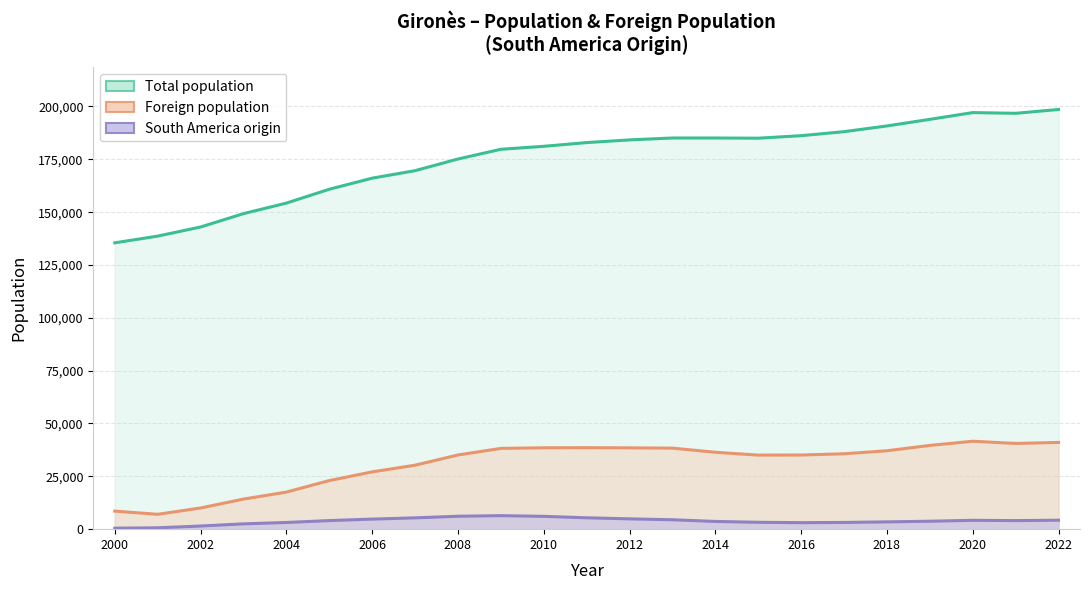

How many lines are shown in the chart?

3